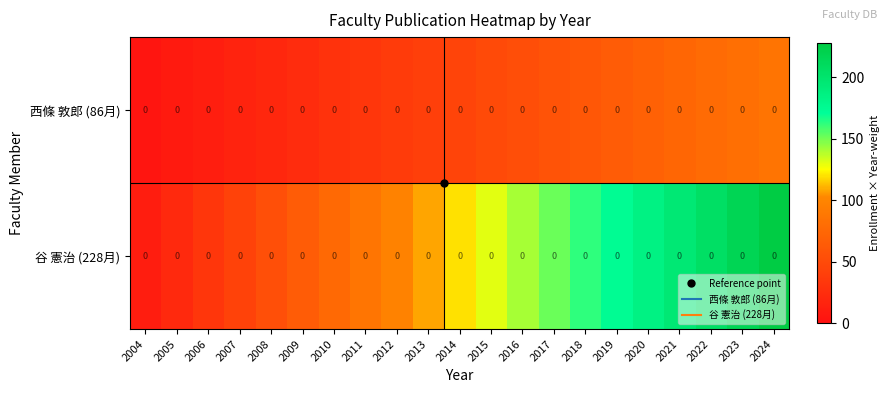

How many values in the 谷 憲治 (228月) series exceed 119?

11